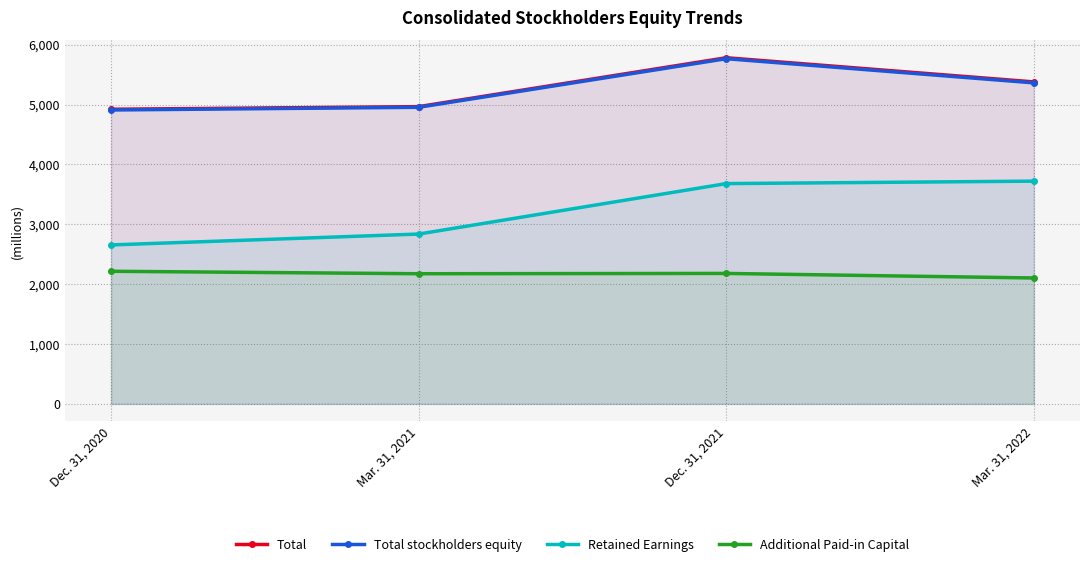

What are all the series names shown in the legend?

Total, Total stockholders equity, Retained Earnings, Additional Paid-in Capital